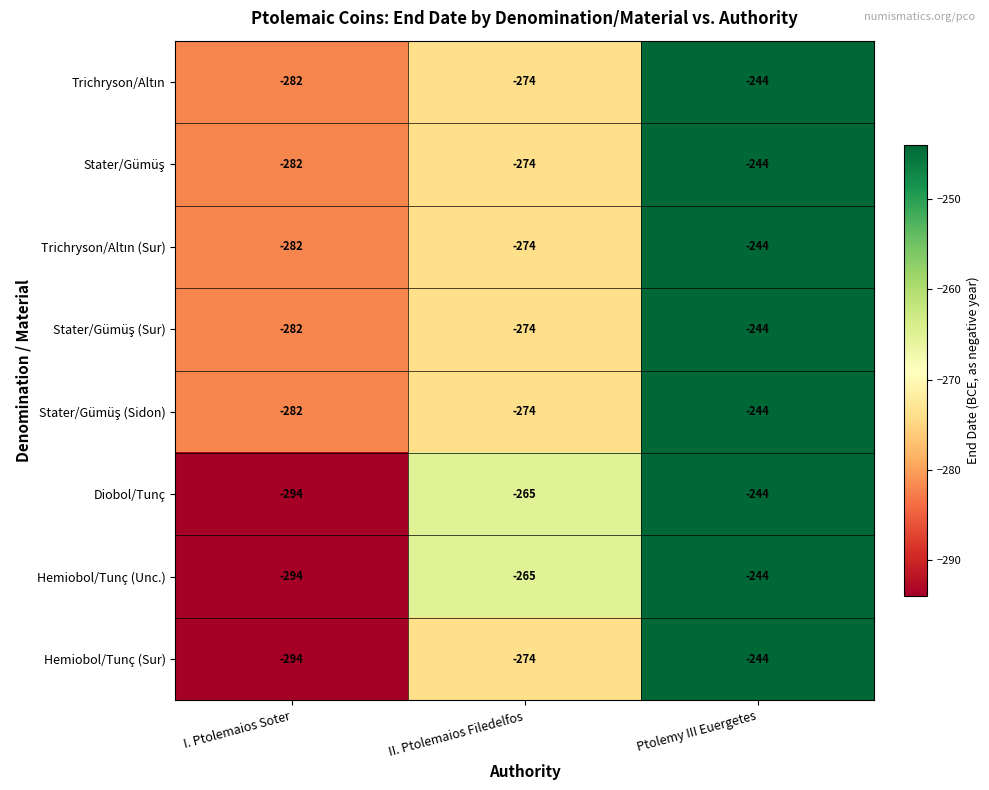

What is the total value across all series at I. Ptolemaios Soter?

-2292